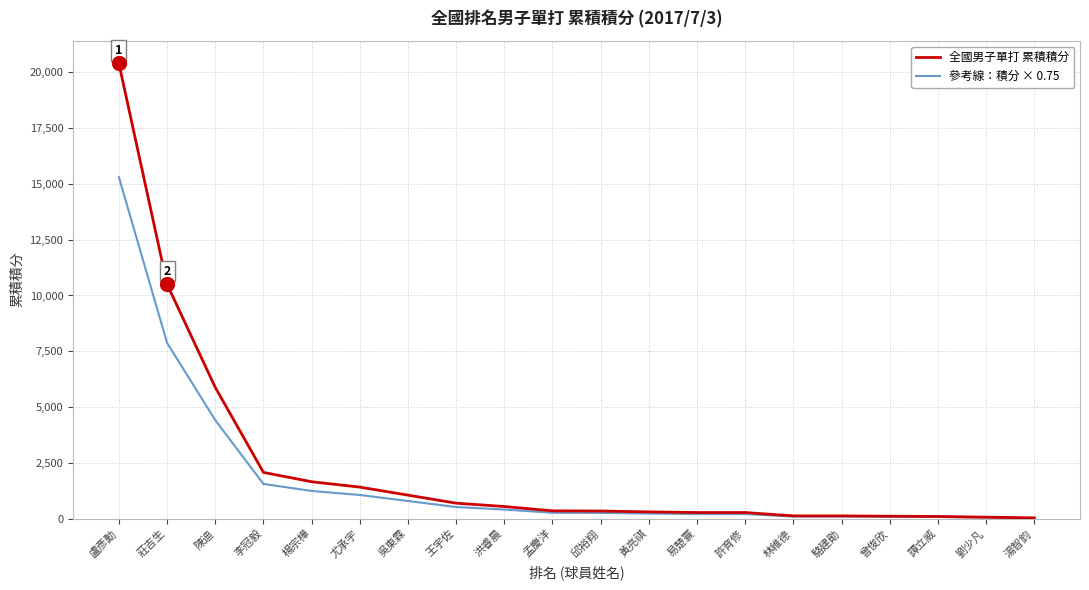

At which label does 全國男子單打 累積積分 reach its peak?

盧彥勳